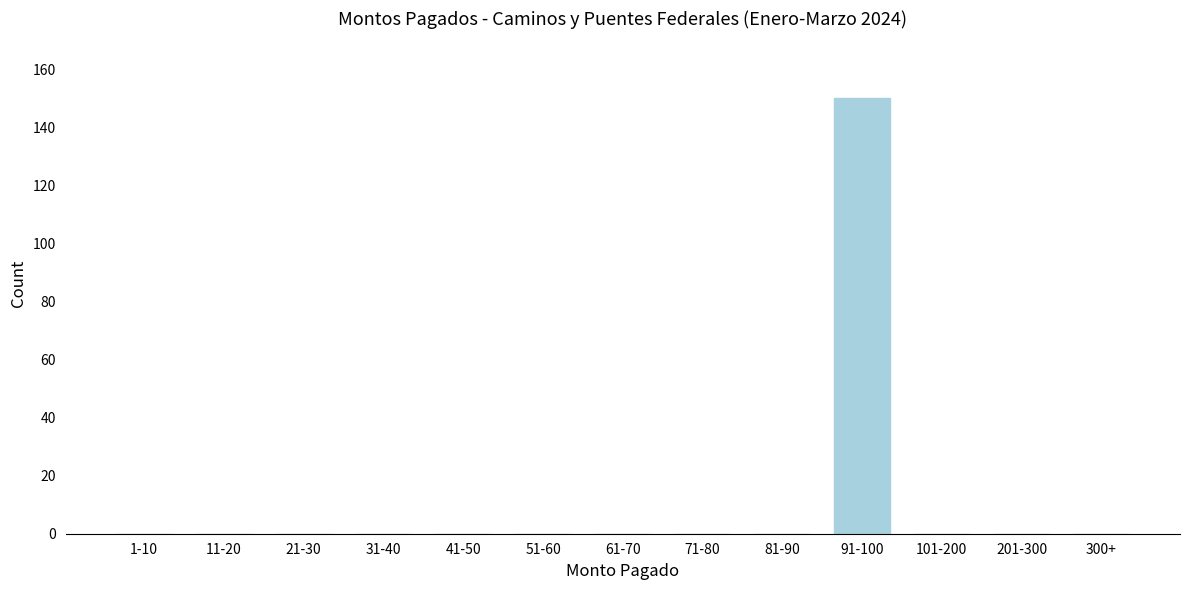

Reading right to left, transcribe all the data shown in this chart.

300+=0	201-300=0	101-200=0	91-100=150	81-90=0	71-80=0	61-70=0	51-60=0	41-50=0	31-40=0	21-30=0	11-20=0	1-10=0